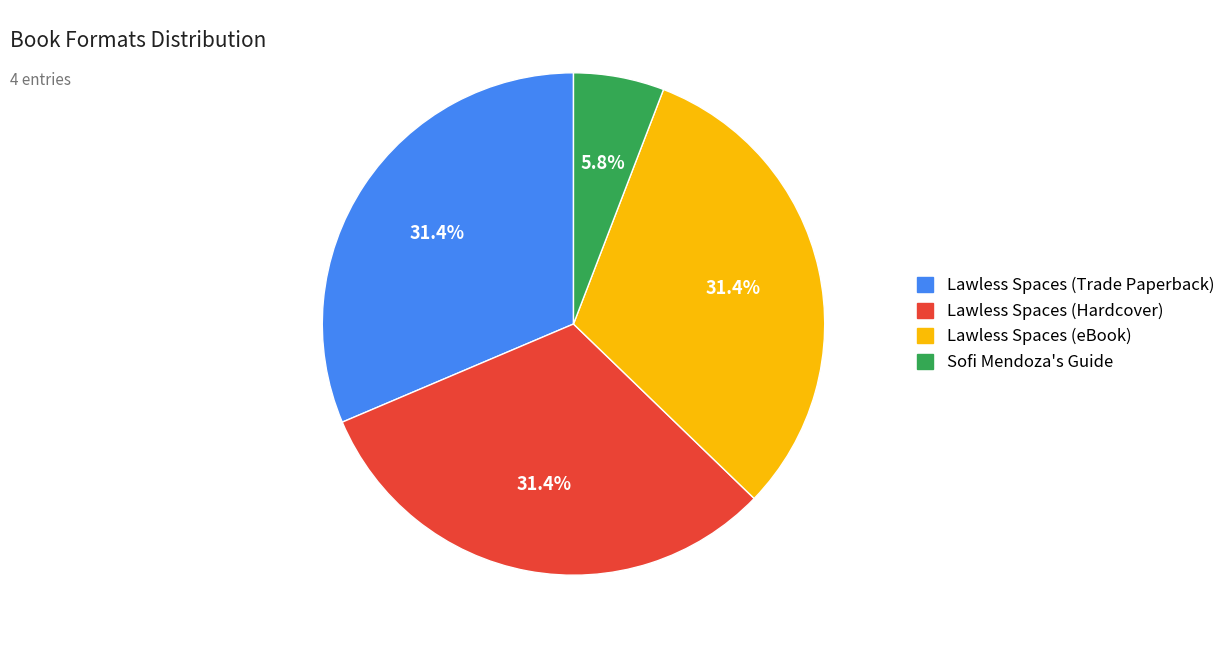

How much of the chart is everything except Sofi Mendoza's Guide?

94.2%